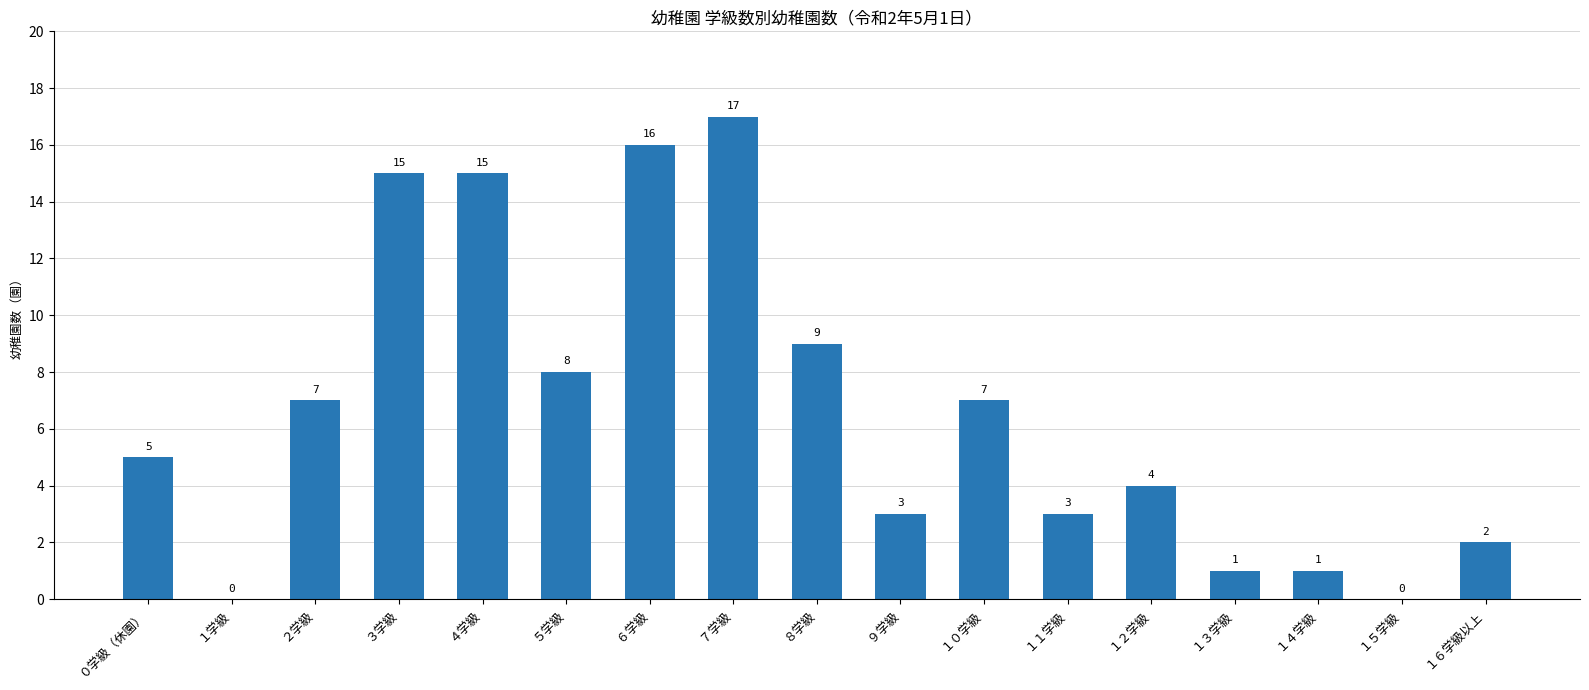

Between ３学級 and ９学級, which is larger?

３学級